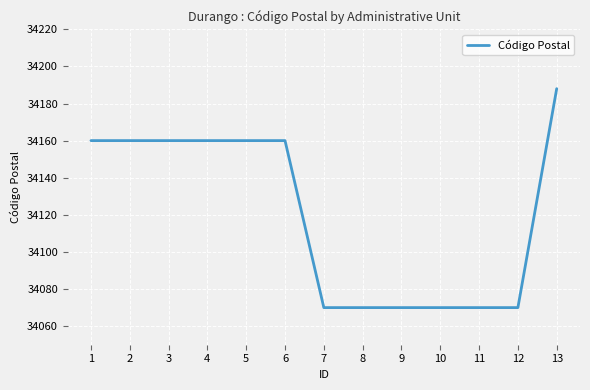

What is the maximum value shown in the chart?

34188